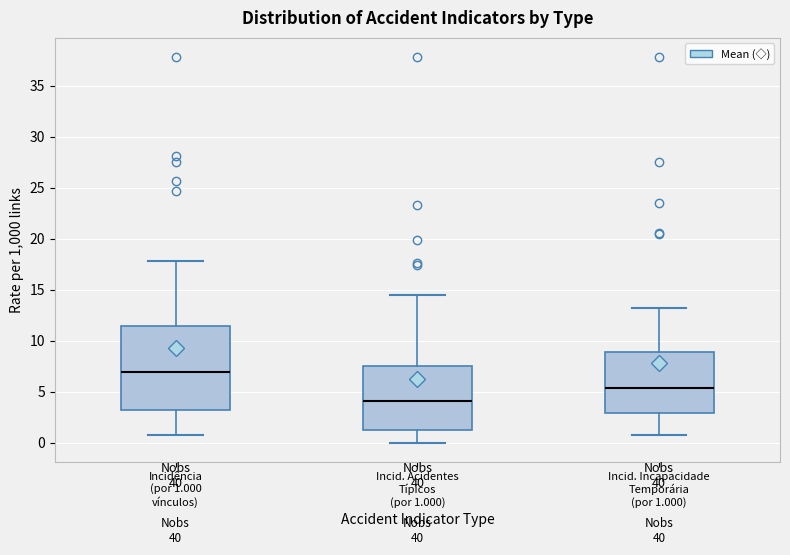

Reading left to right, read every box against the y-axis: the position of its median line, the range the box covers, and the ends of its whiskers. The values are not printed on the chart, so give them approximately, as read against the axis.

Incidência (por 1.000 vínculos): median 7.0, box 3.0 to 11.5, whiskers 0.5 to 18.0
Incid. Acidentes Típicos (por 1.000): median 4.0, box 1.0 to 7.5, whiskers 0.0 to 14.5
Incid. Incapacidade Temporária (por 1.000): median 5.5, box 3.0 to 9.0, whiskers 0.5 to 13.0